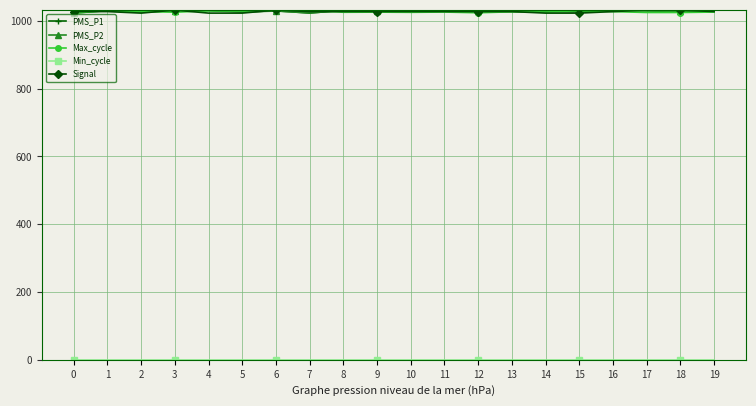

What is the total value across all series at 17?

4116.5